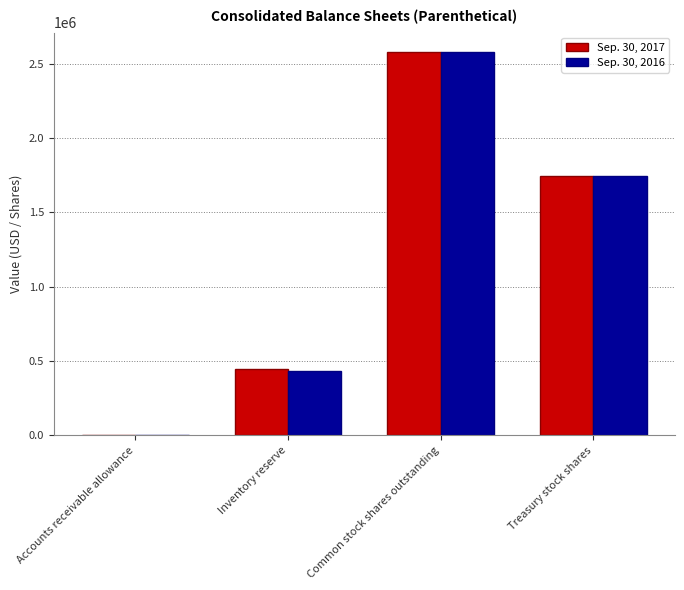

Reading right to left, transcribe all the data shown in this chart.

Sep. 30, 2017: 1744456	2579684	445393	4000
Sep. 30, 2016: 1743133	2581007	435528	4000